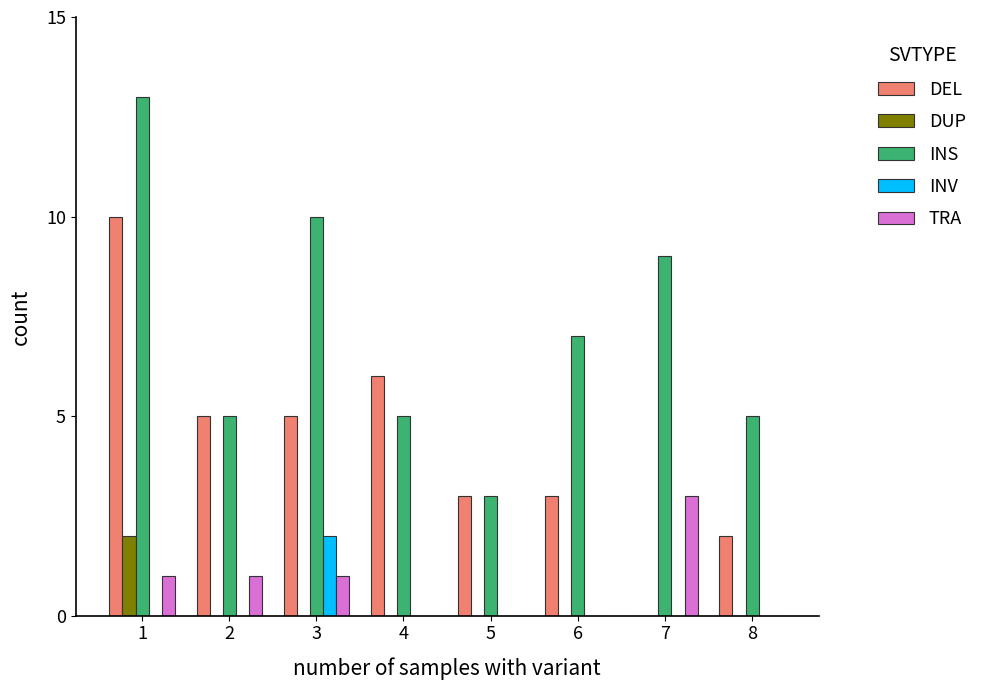

Which series changed the most between 3 and 7?

DEL